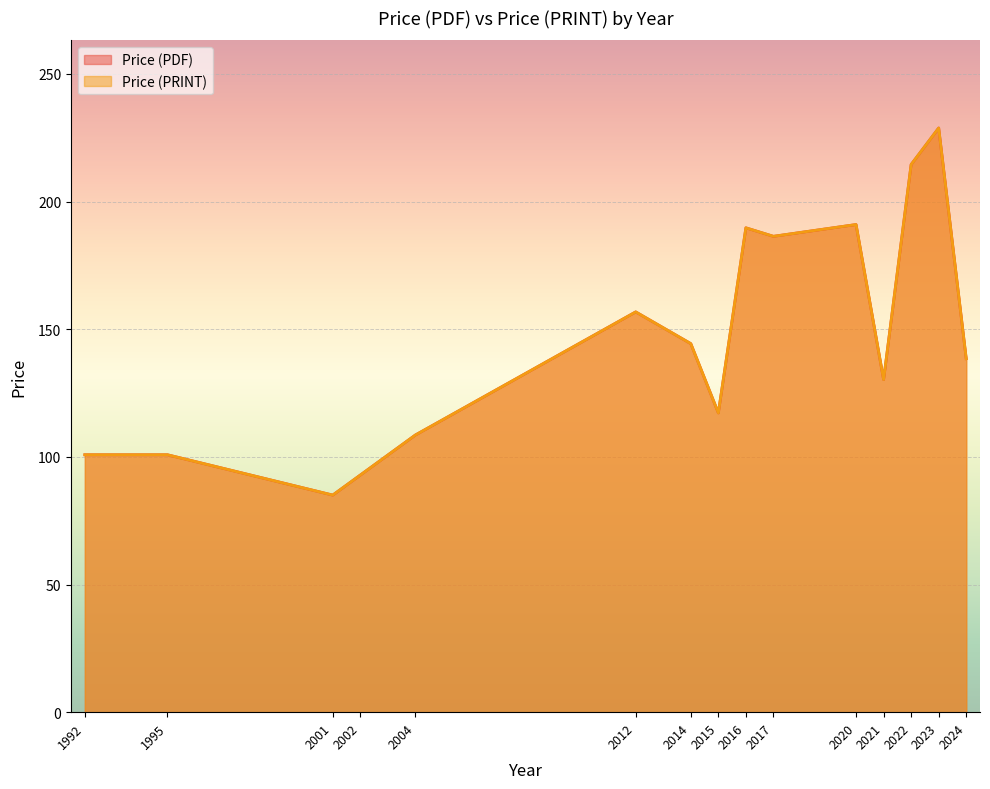

What is the total value across all series at 1992?

201.6